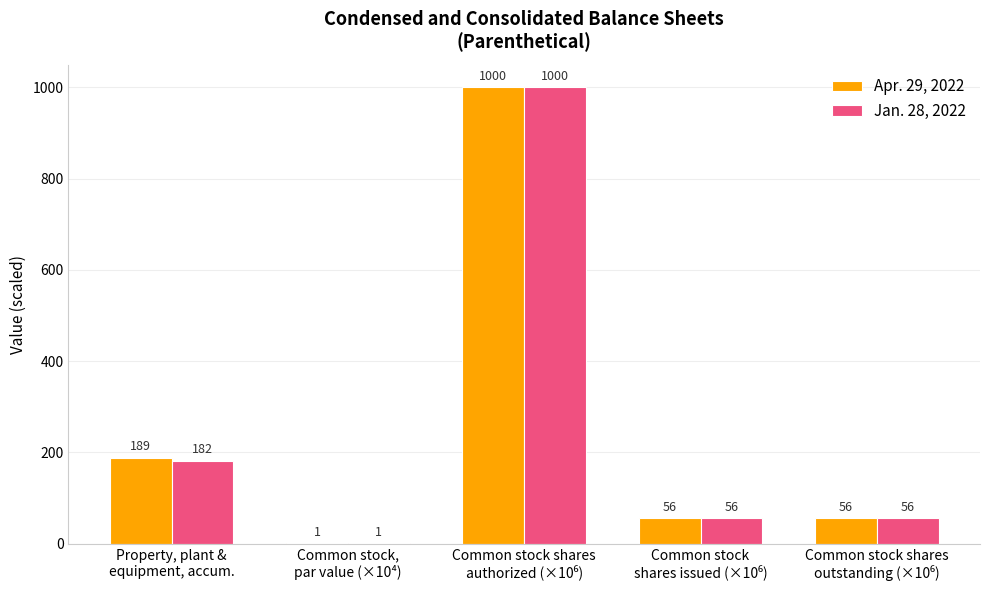

How many groups of bars are there?

5